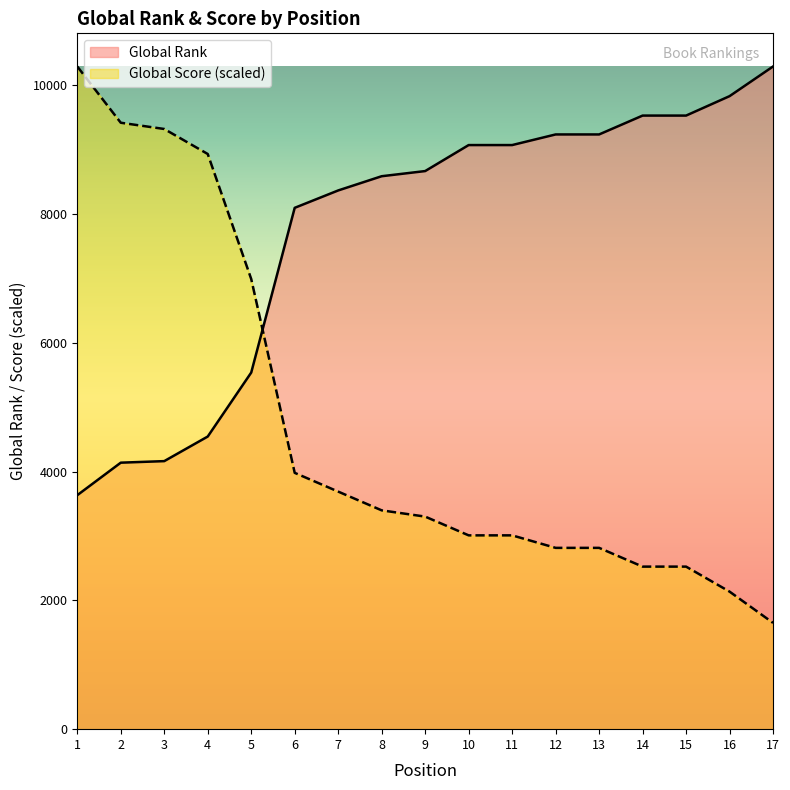

Reading left to right, extract all data points from this chart.

Global Rank: 3635.0	4140.0	4164.0	4546.0	5540.0	8099.0	8369.0	8590.0	8670.0	9074.0	9074.0	9239.0	9239.0	9532.0	9532.0	9834.0	10295.0
Global Score (scaled): 10295.0	9420.9	9323.8	8935.3	6992.8	3982.0	3690.7	3399.3	3302.2	3010.8	3010.8	2816.6	2816.6	2525.2	2525.2	2136.7	1651.1